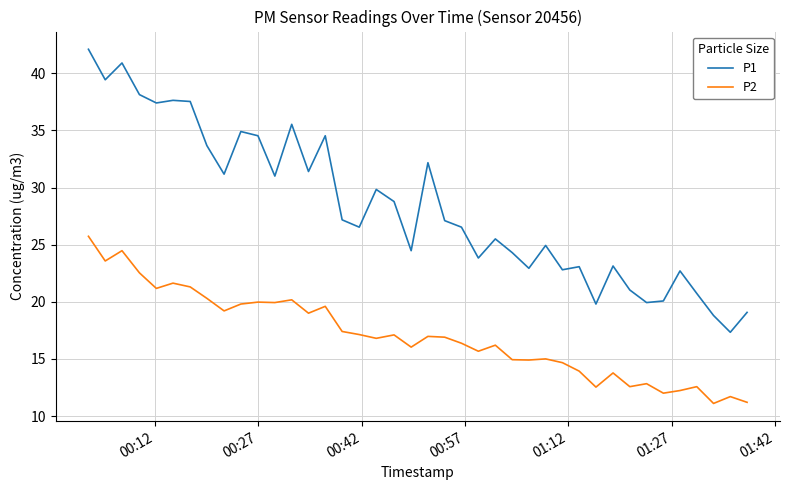

What is the greatest value displayed?

42.1